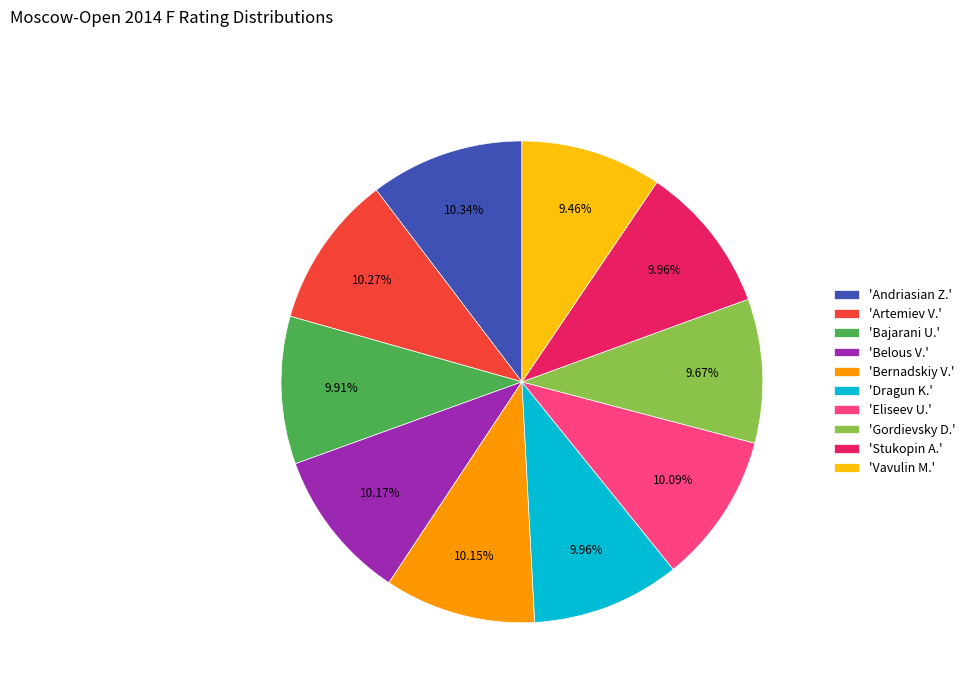

Does 'Bajarani U.' represent more than half of the total?

No